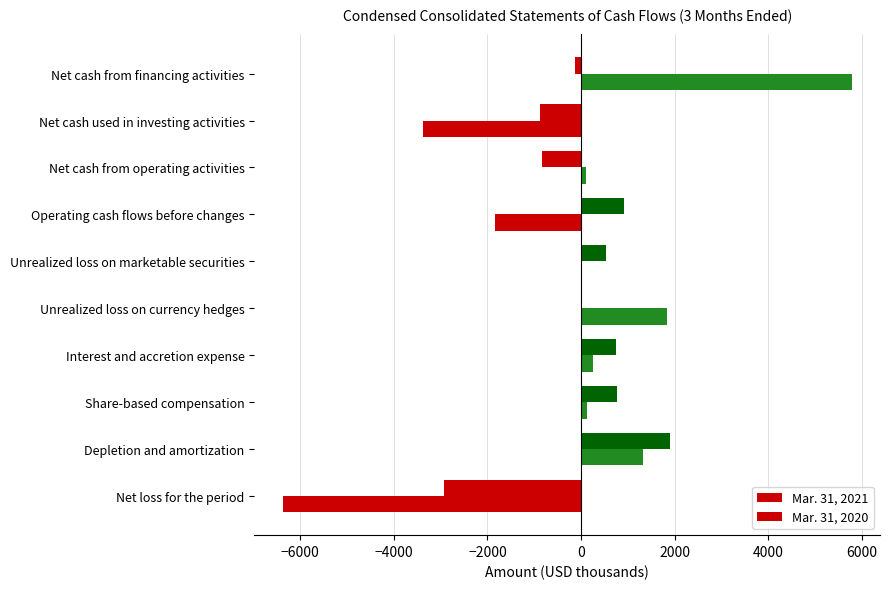

What is the sum of all Mar. 31, 2021 values?

138